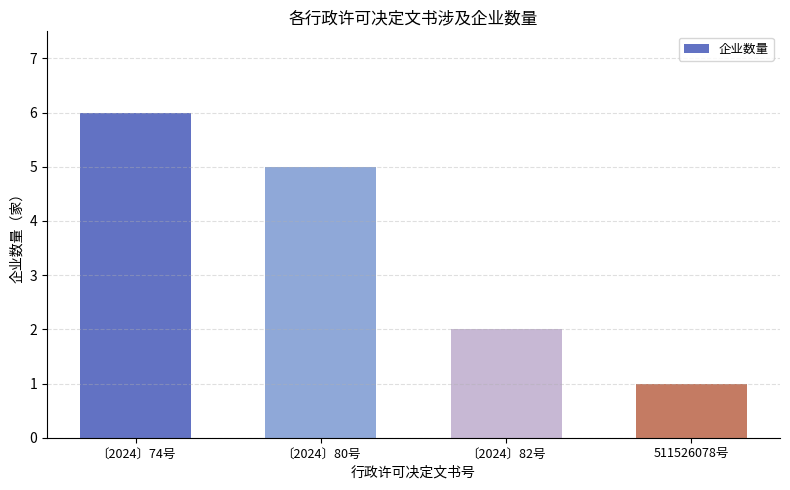

Are the bars grouped side by side (vs. stacked)?

No